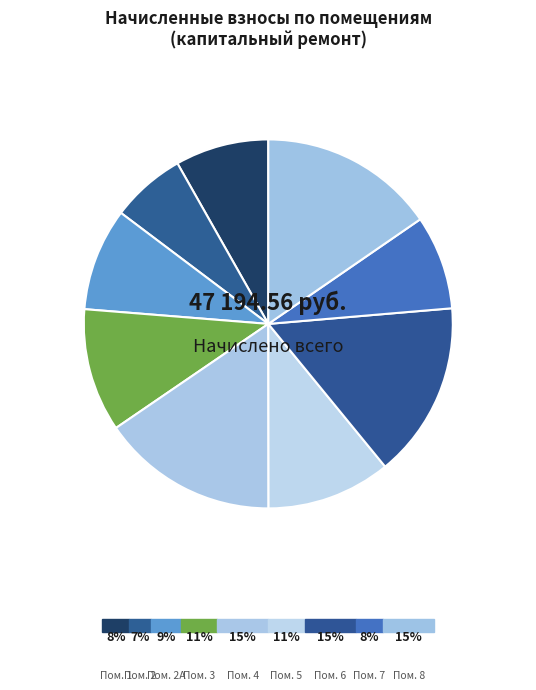

Does any single category account for the majority?

No